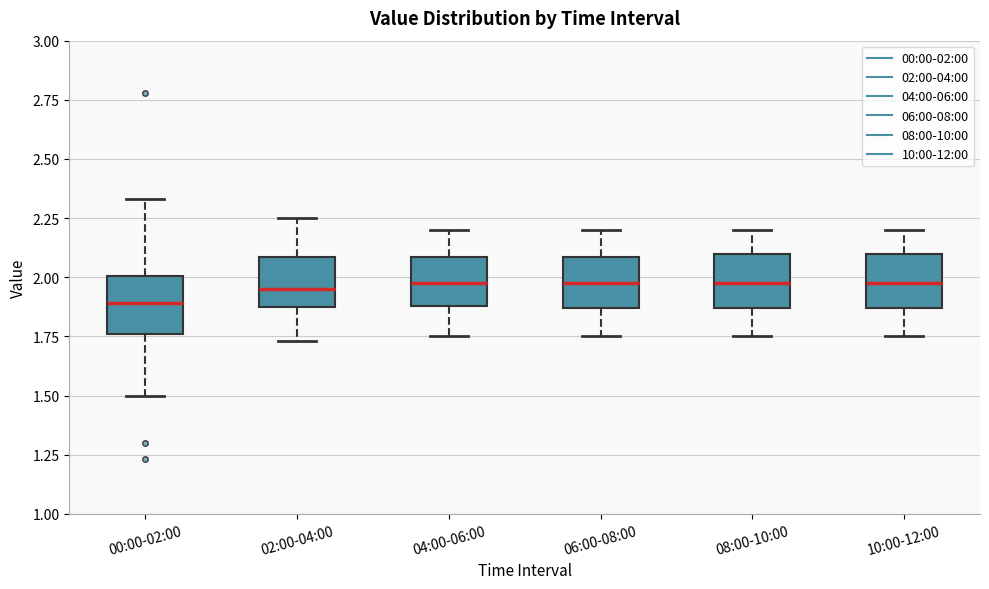

Reading left to right, transcribe this box plot: for each box, give where its median line is, the range the box spans, and where its two whiskers end, as read against the y-axis. The values are not printed on the chart, so give them approximately, as read against the axis.

00:00-02:00: median 1.90, box 1.75 to 2.00, whiskers 1.50 to 2.35
02:00-04:00: median 1.95, box 1.85 to 2.10, whiskers 1.75 to 2.25
04:00-06:00: median 2.00, box 1.90 to 2.10, whiskers 1.75 to 2.20
06:00-08:00: median 2.00, box 1.85 to 2.10, whiskers 1.75 to 2.20
08:00-10:00: median 2.00, box 1.85 to 2.10, whiskers 1.75 to 2.20
10:00-12:00: median 2.00, box 1.85 to 2.10, whiskers 1.75 to 2.20